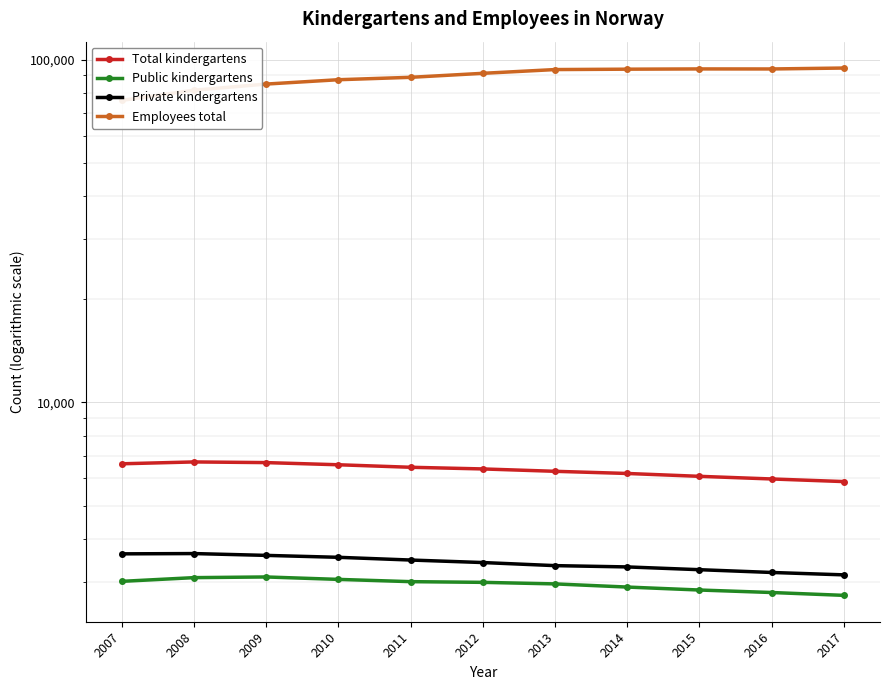

Which series changed the most between 2011 and 2012?

Employees total